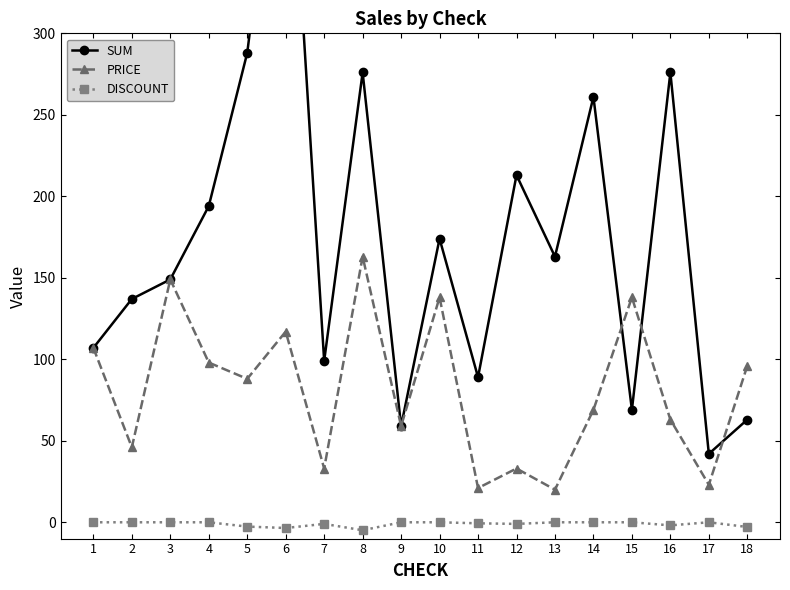

What is the value of the SUM point at the 7th from the left?

99.0